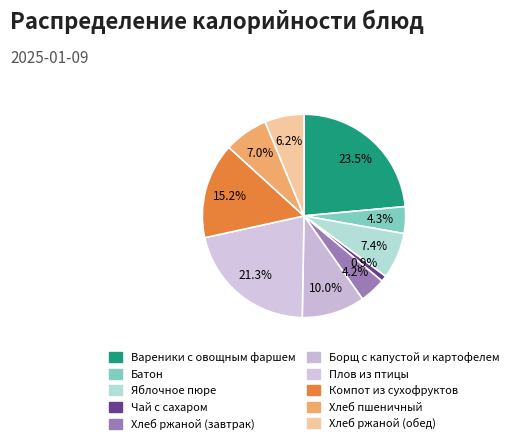

Which category has the smallest portion of the pie?

Чай с сахаром